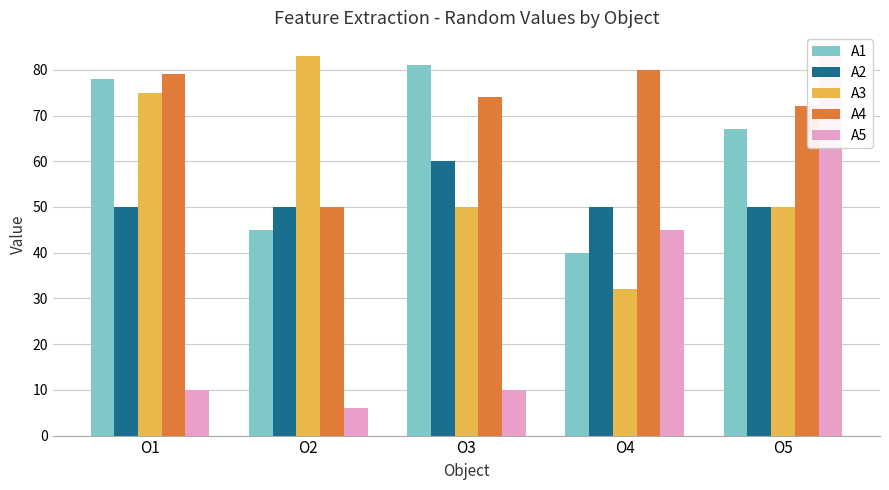

Which category has the lowest value in the A4 series?

O2